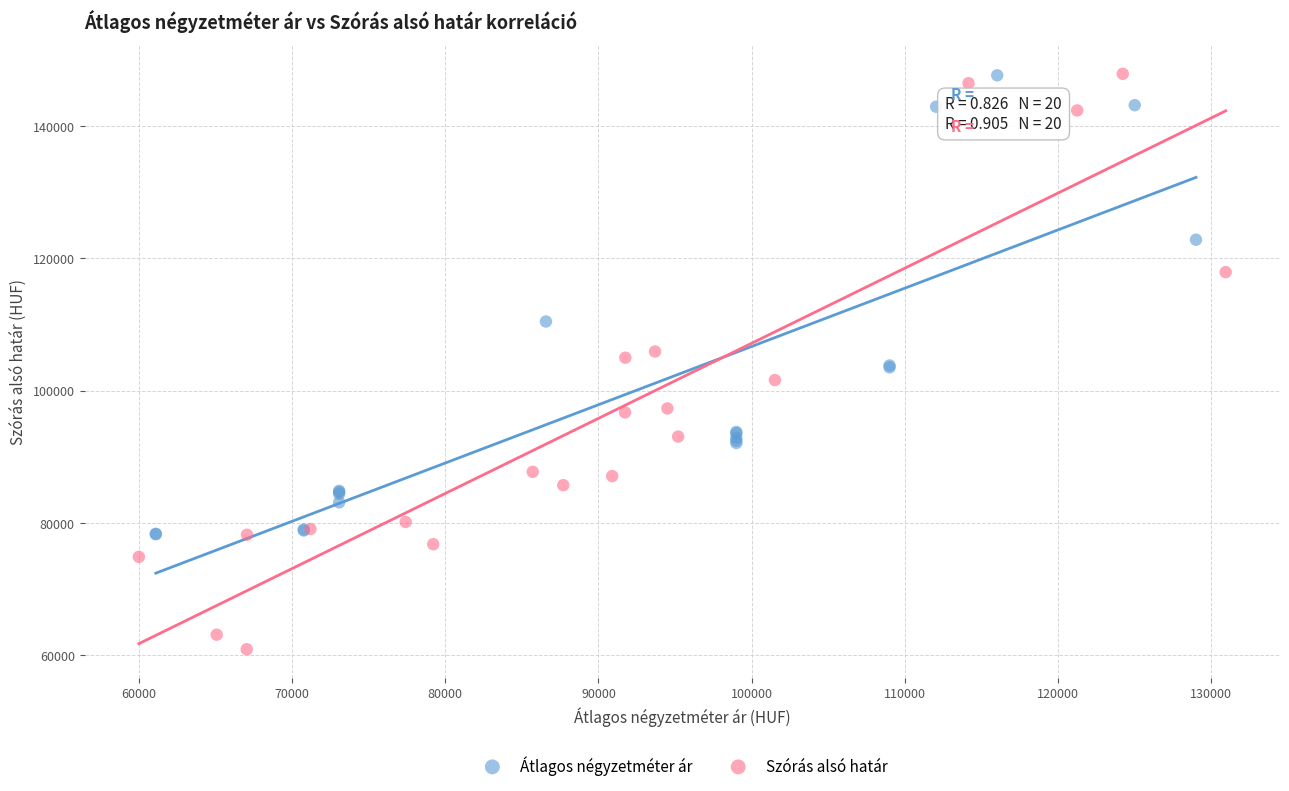

Which series contains the lowest Y value?

Szórás alsó határ